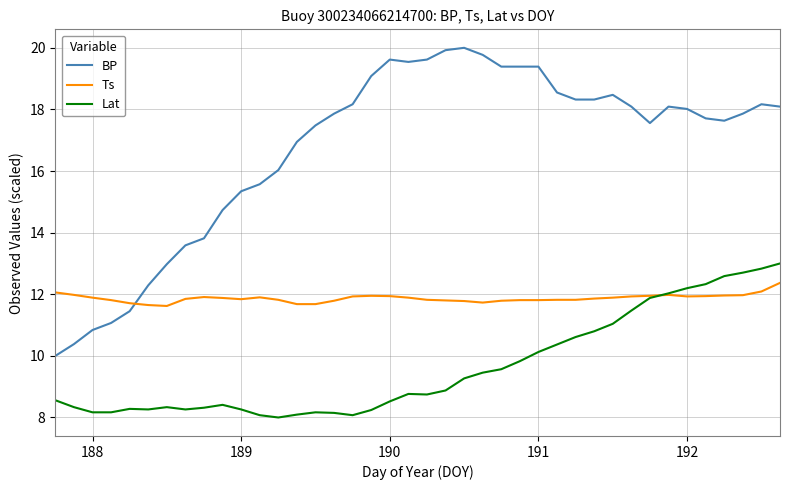

What is the maximum value for BP?

20.0